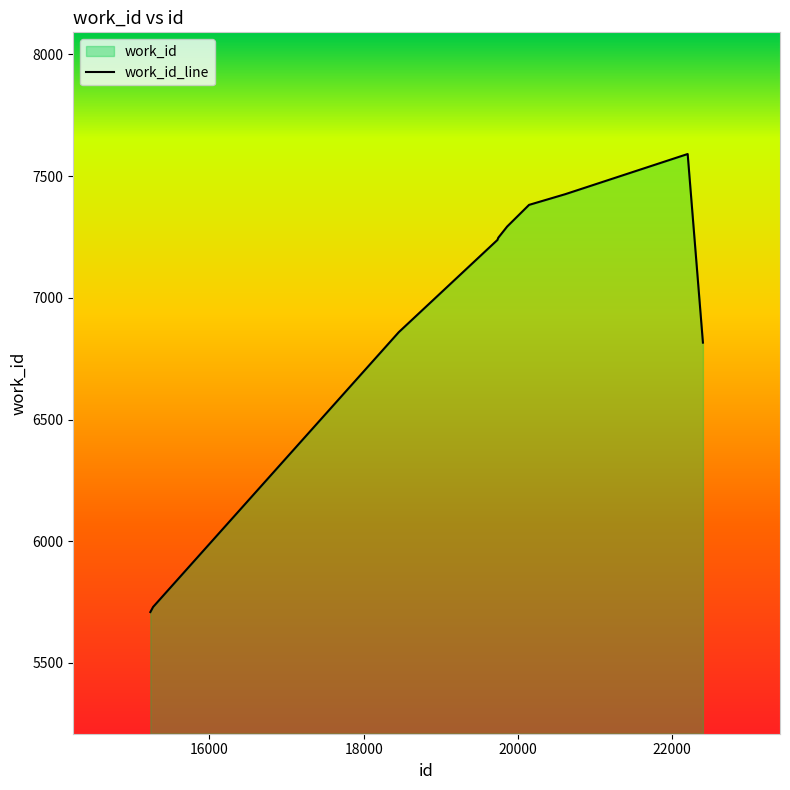

At which category does the chart reach its peak across all series?

22204